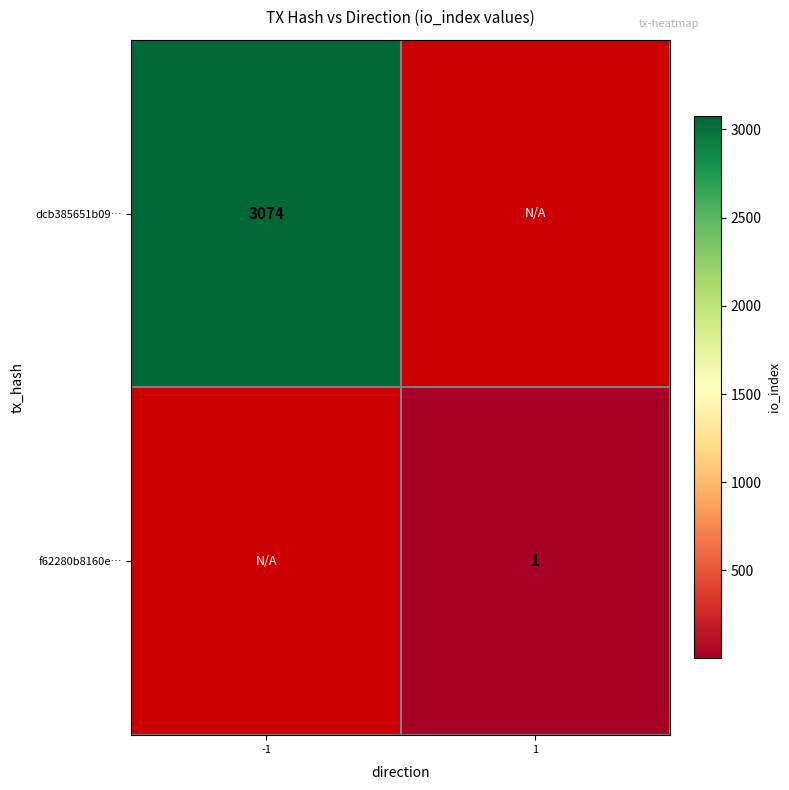

Count the number of categories in the chart.

2